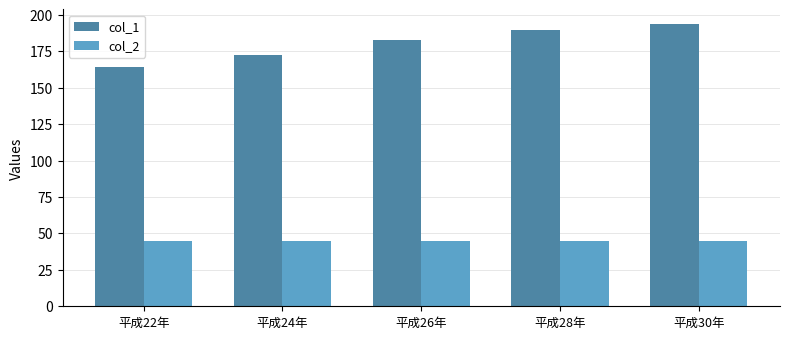

What is the total value across all series at 平成30年?

239.1